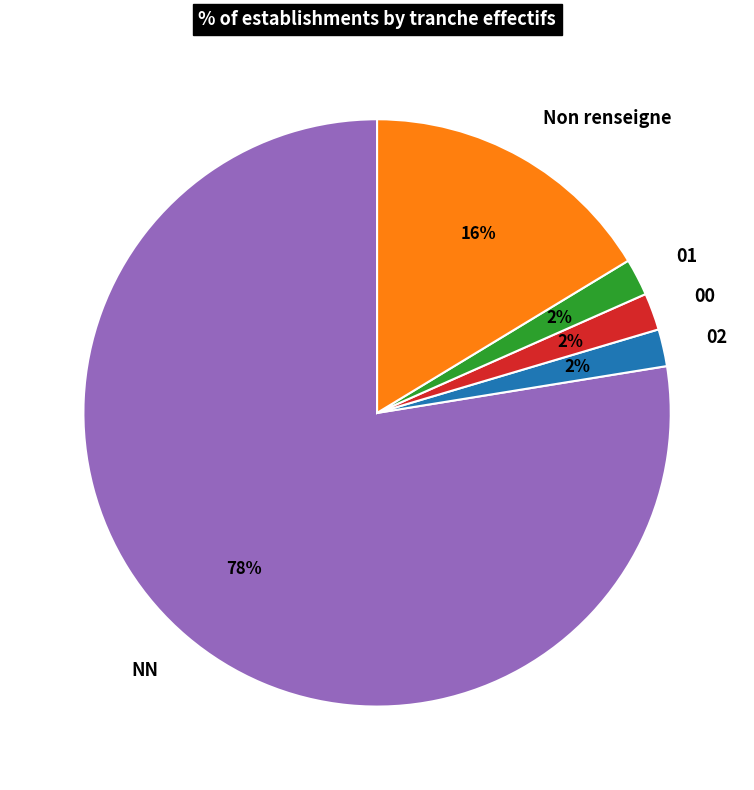

What percentage is the 01 slice, to the nearest percent?

2%